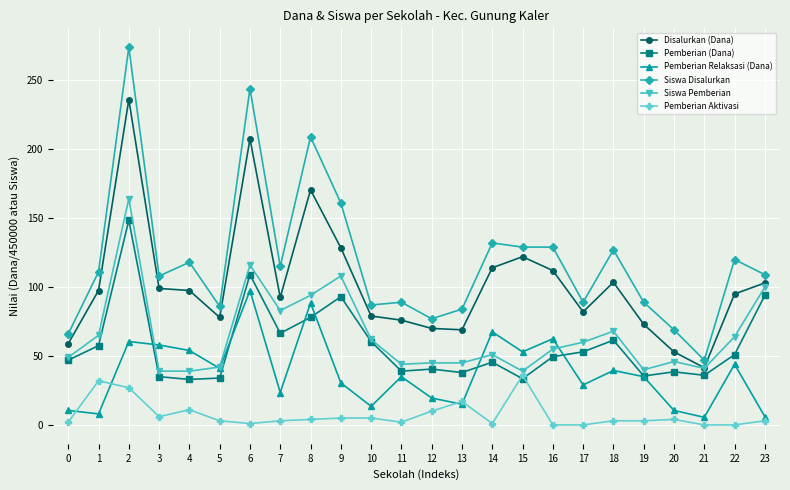

How many lines are shown in the chart?

6